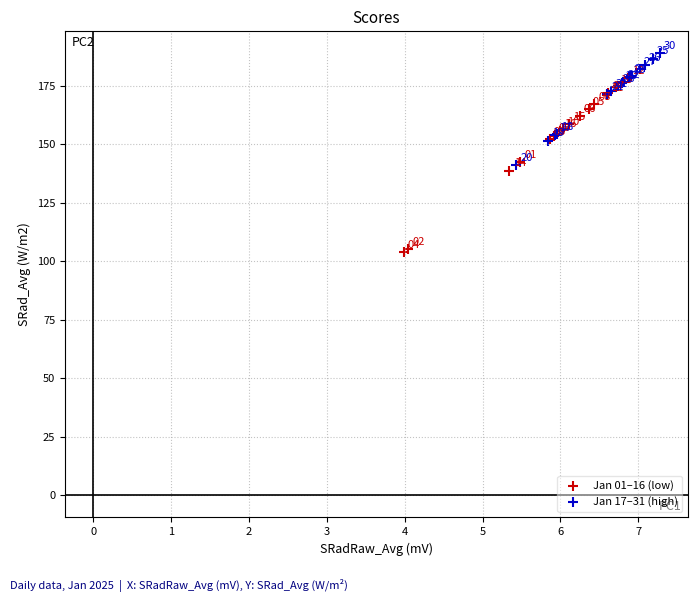

What are all the series names shown in the legend?

Jan 01–16 (low), Jan 17–31 (high)